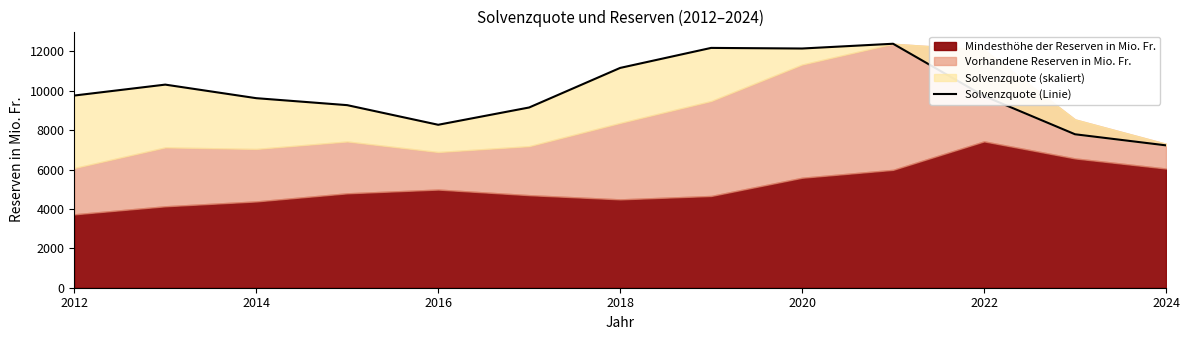

Does the chart display data point markers on the line(s)?

No